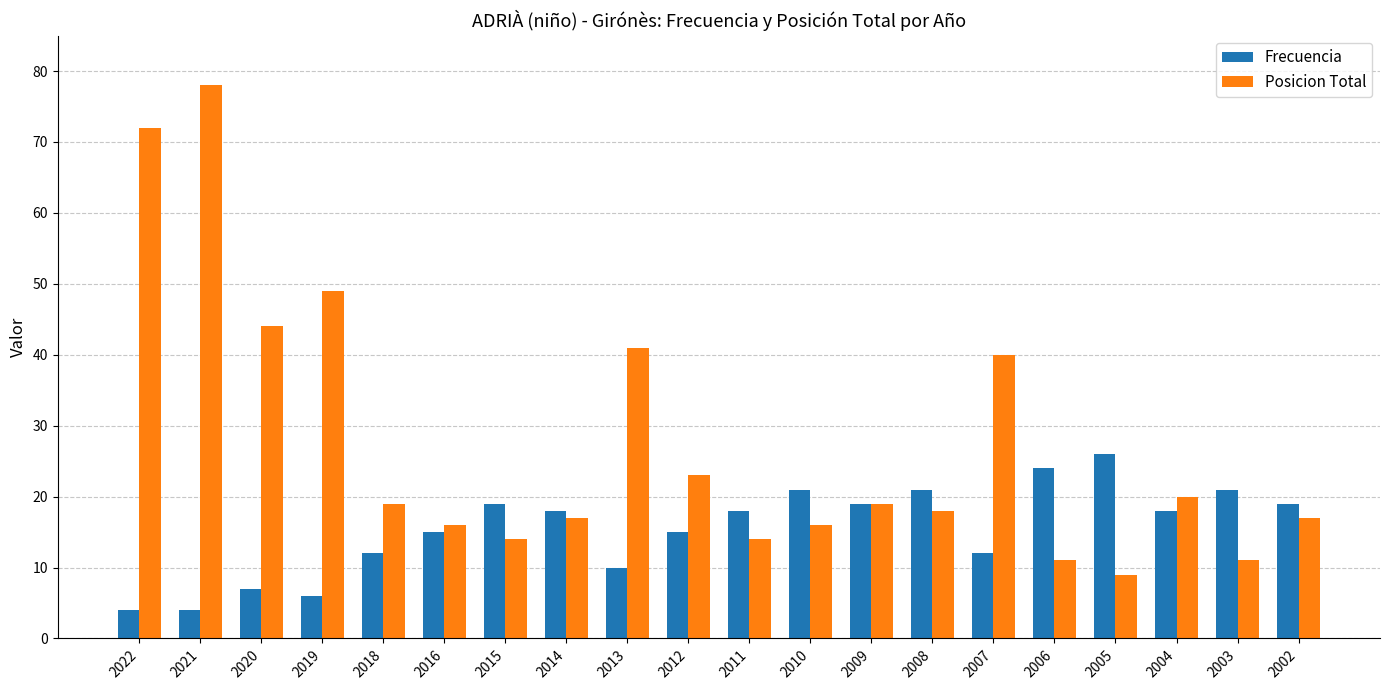

What is the lowest value of the Posicion Total series?

9